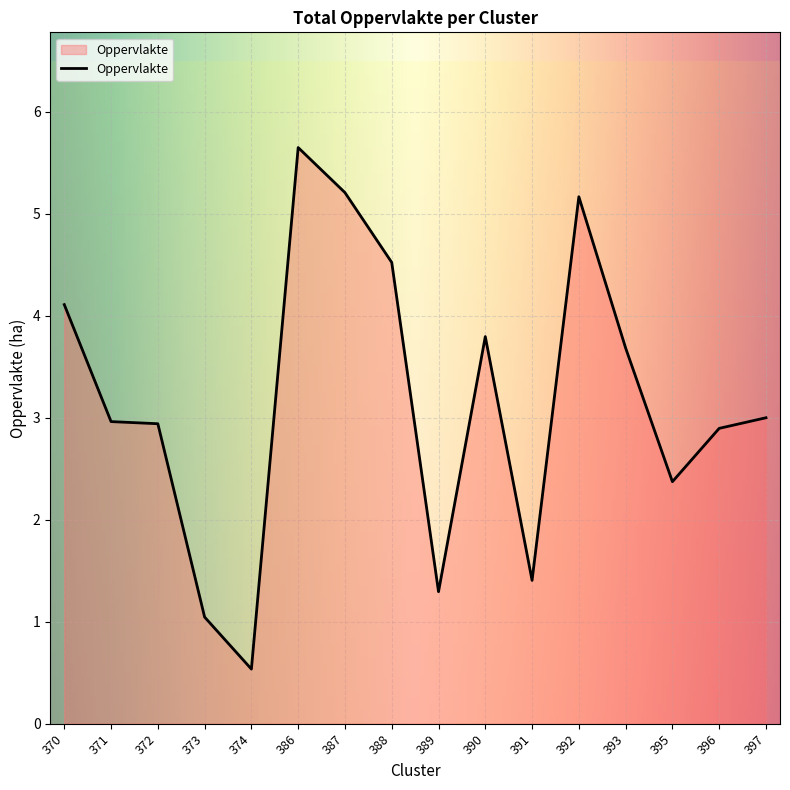

Count the number of data series in this chart.

1